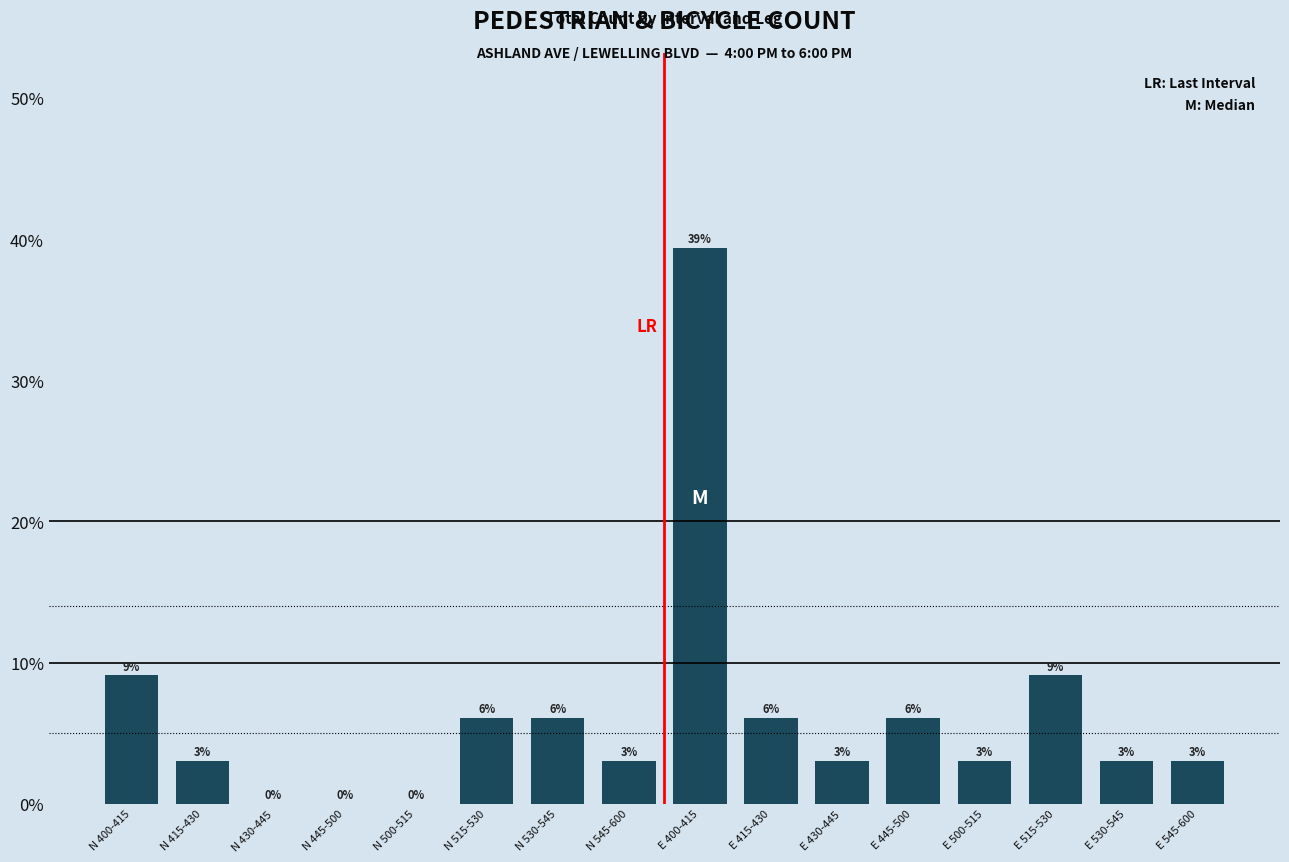

Is it true that the value at N 530-545 is 0.0?

False